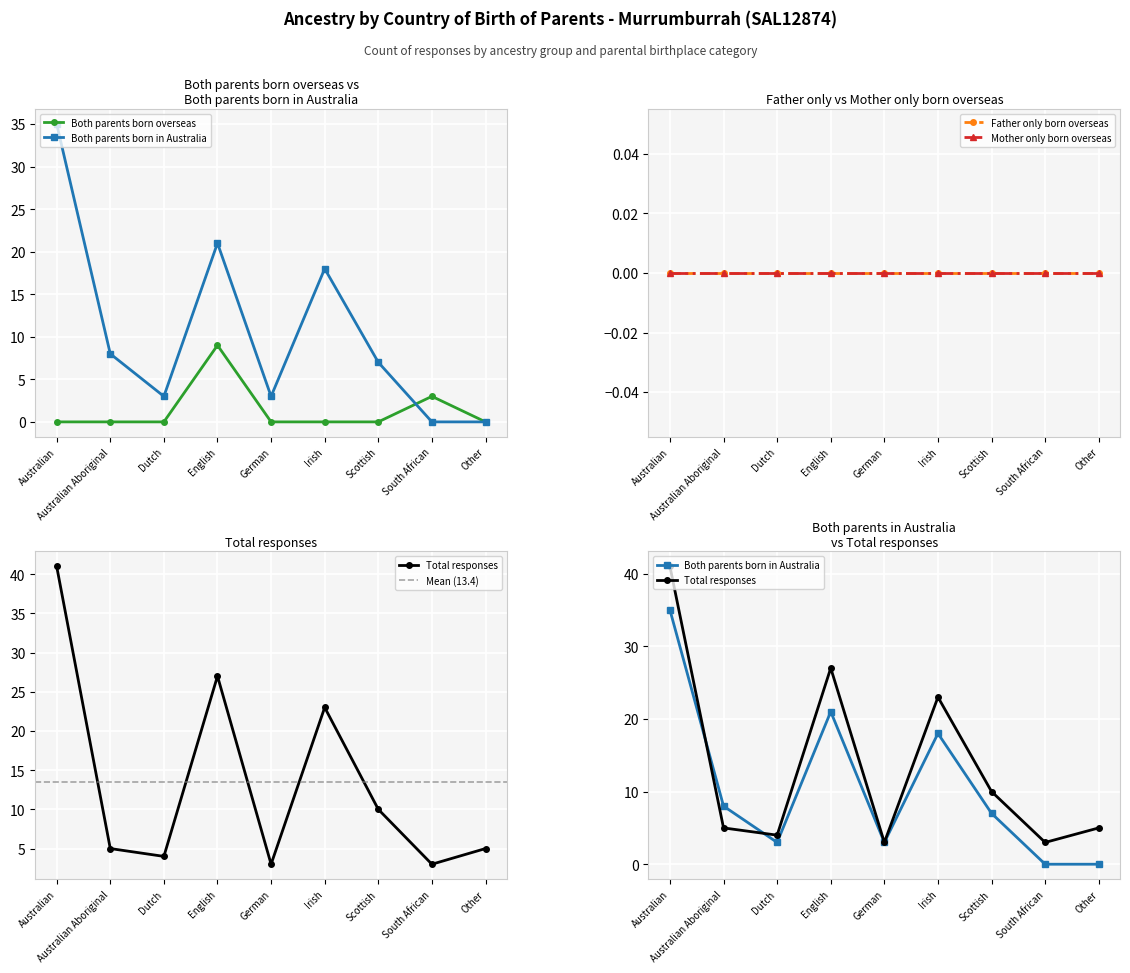

Is it true that Total responses equals 4 at Dutch?

True